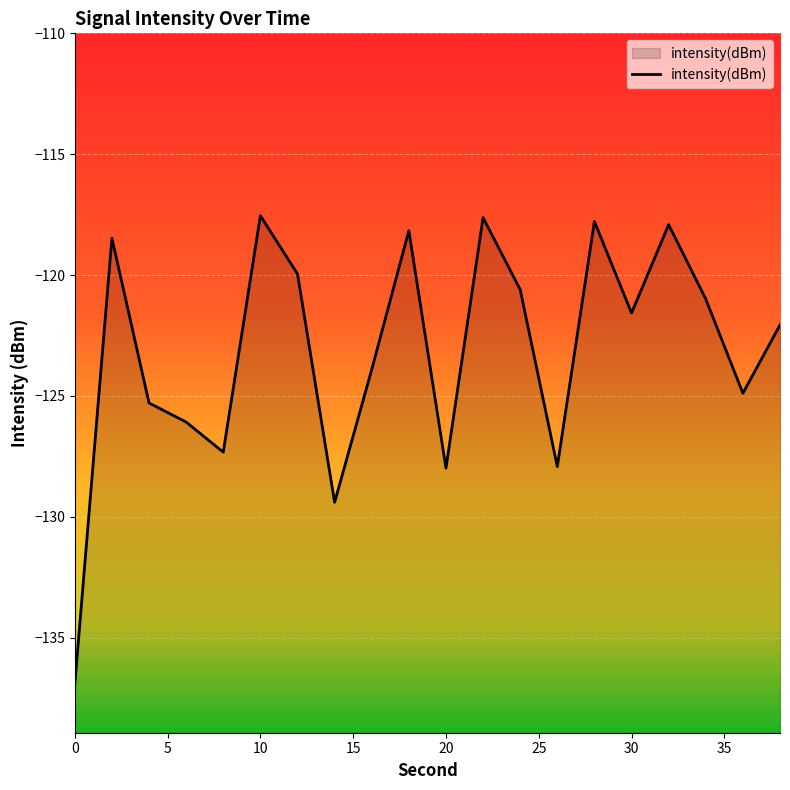

What is the minimum value shown in the chart?

-136.9